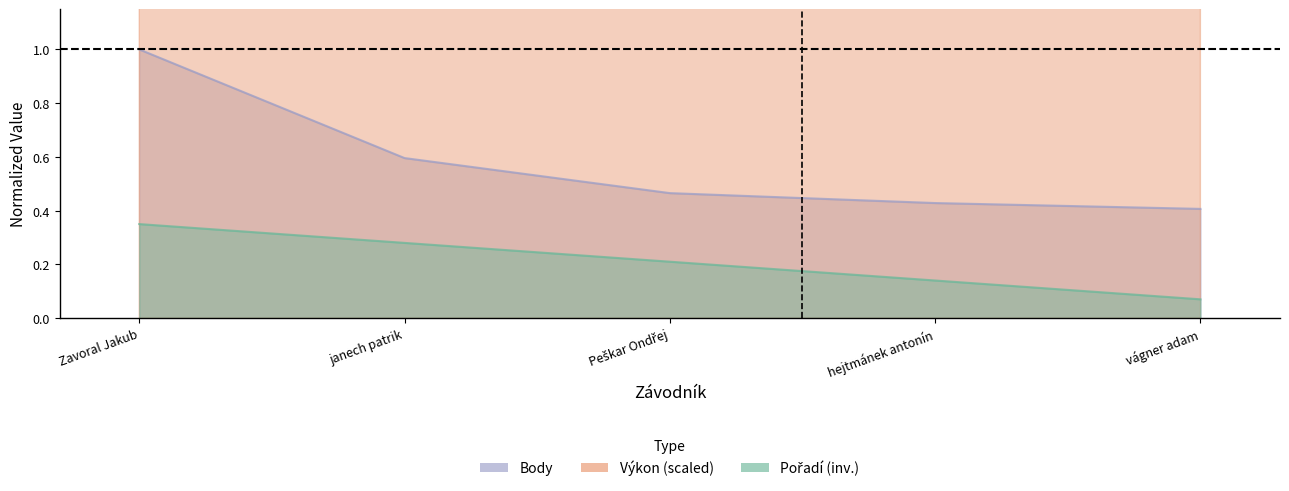

What is the sum of all Body values?

2.9